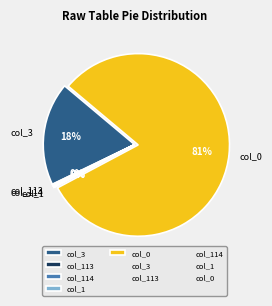

True or false: col_3 accounts for 18% of the total.

True